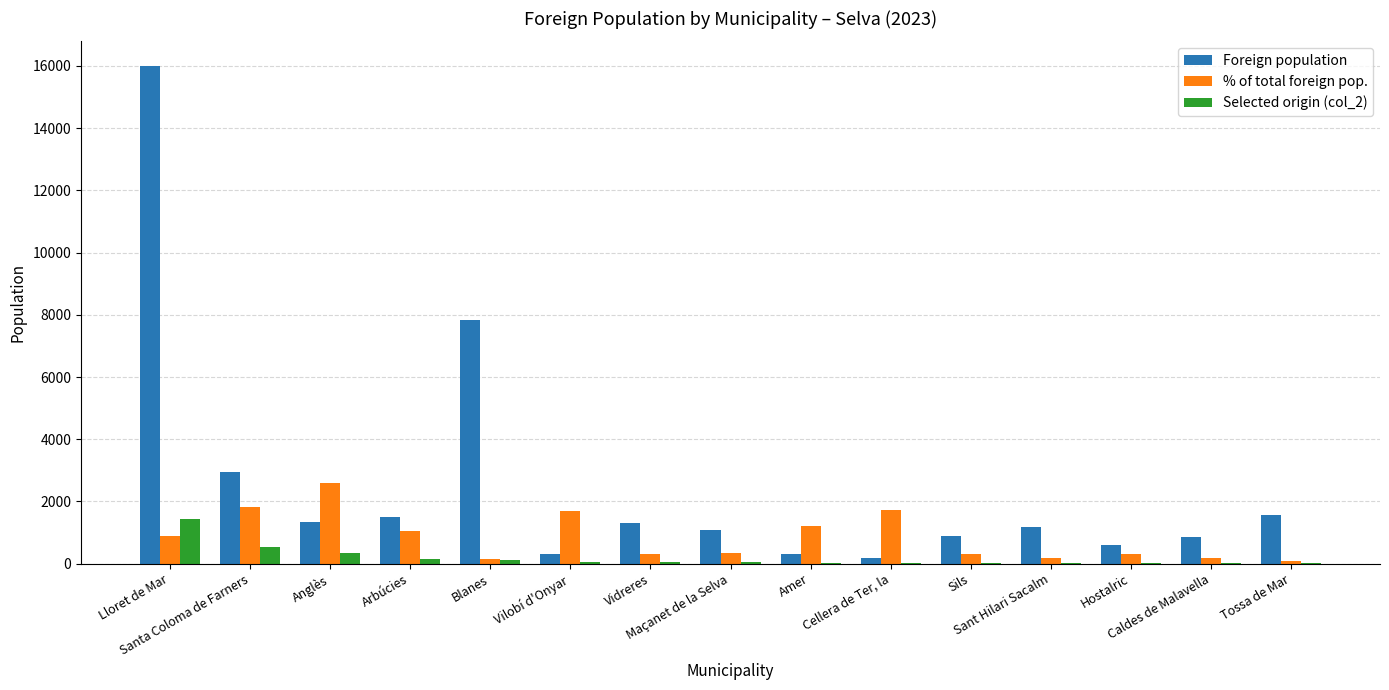

Which series has the largest total across all categories?

Foreign population